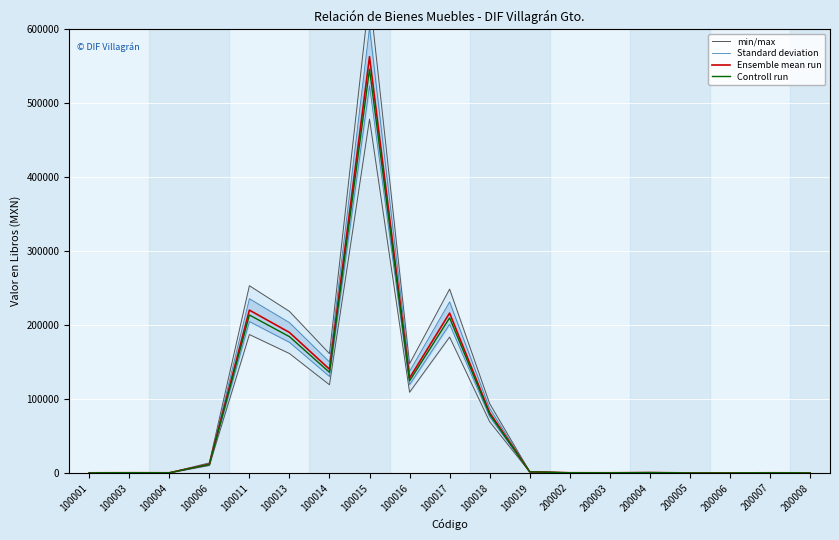

What is the minimum value shown in the chart?

9.7